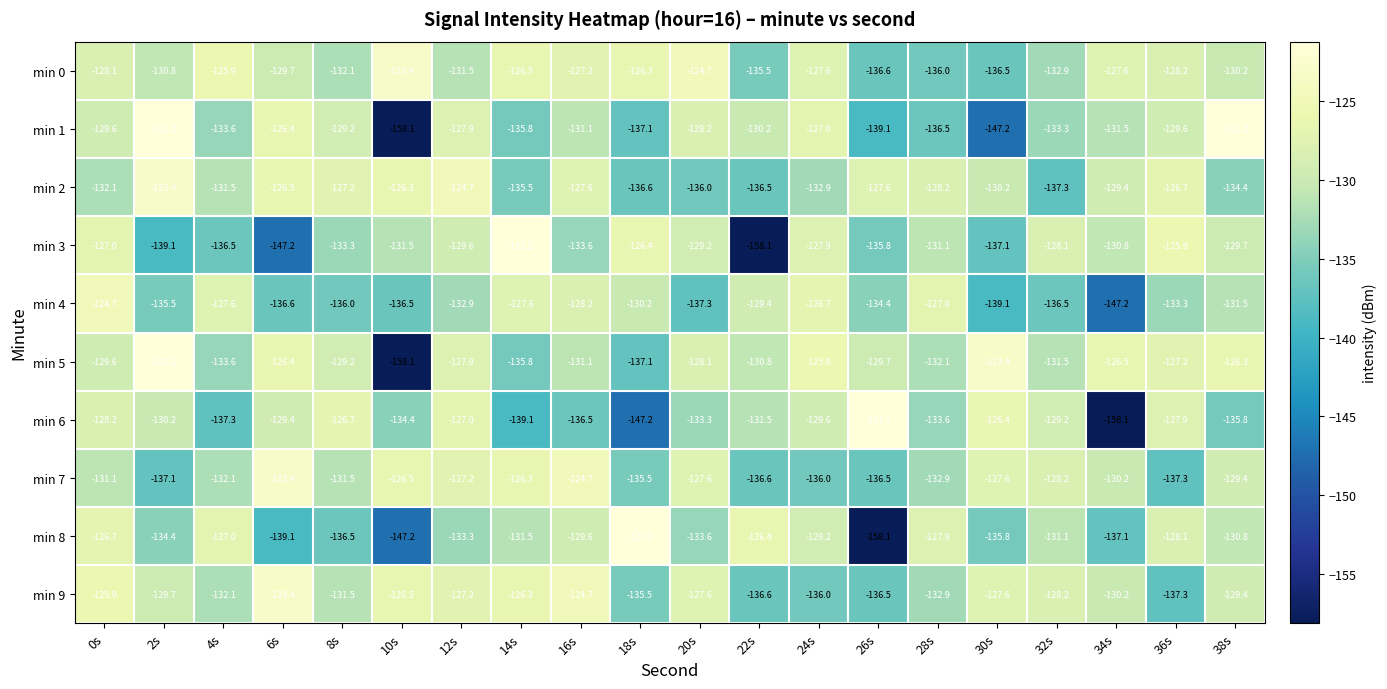

What is the minimum value for min 4?

-147.2